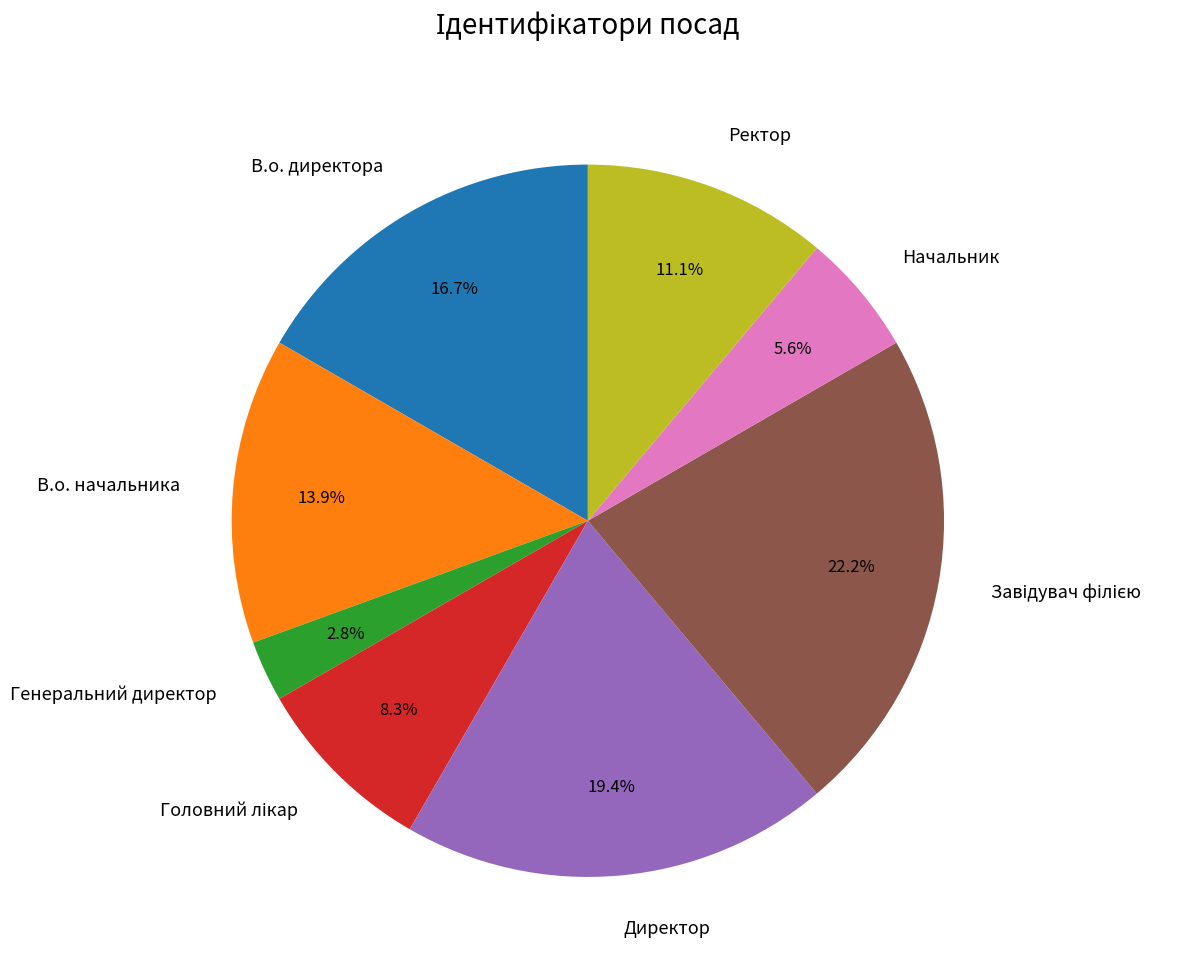

What is the total percentage of Генеральний директор and Ректор?

13.9%